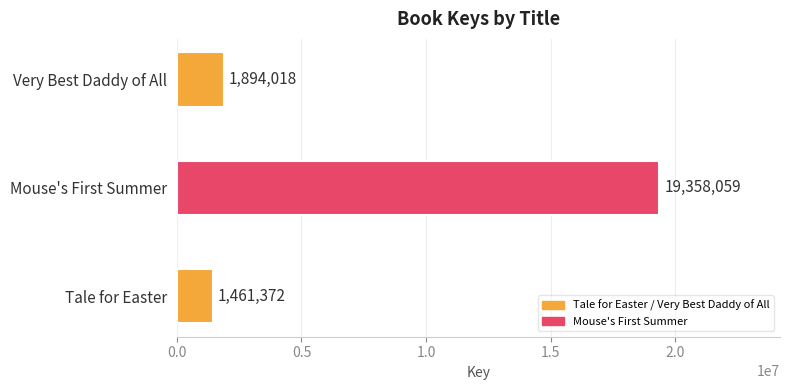

Which category has the highest value across all series?

Mouse's First Summer